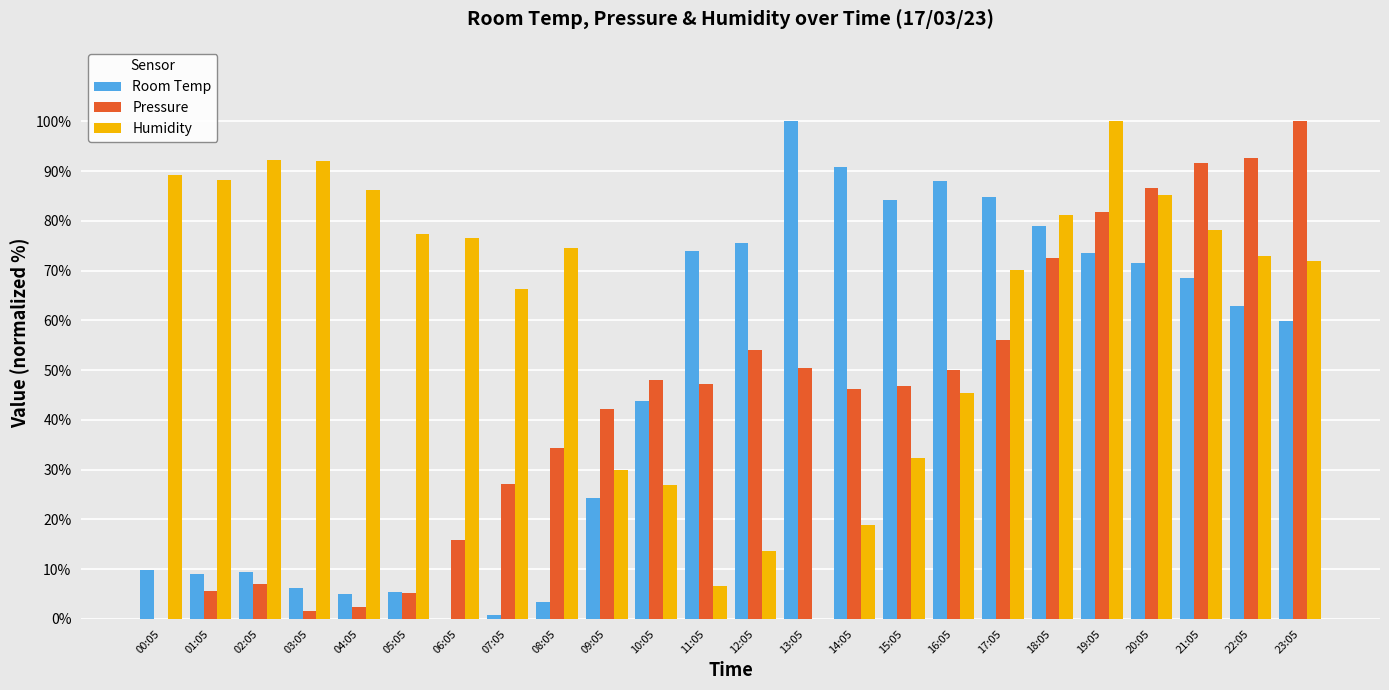

Are the bars horizontal?

No